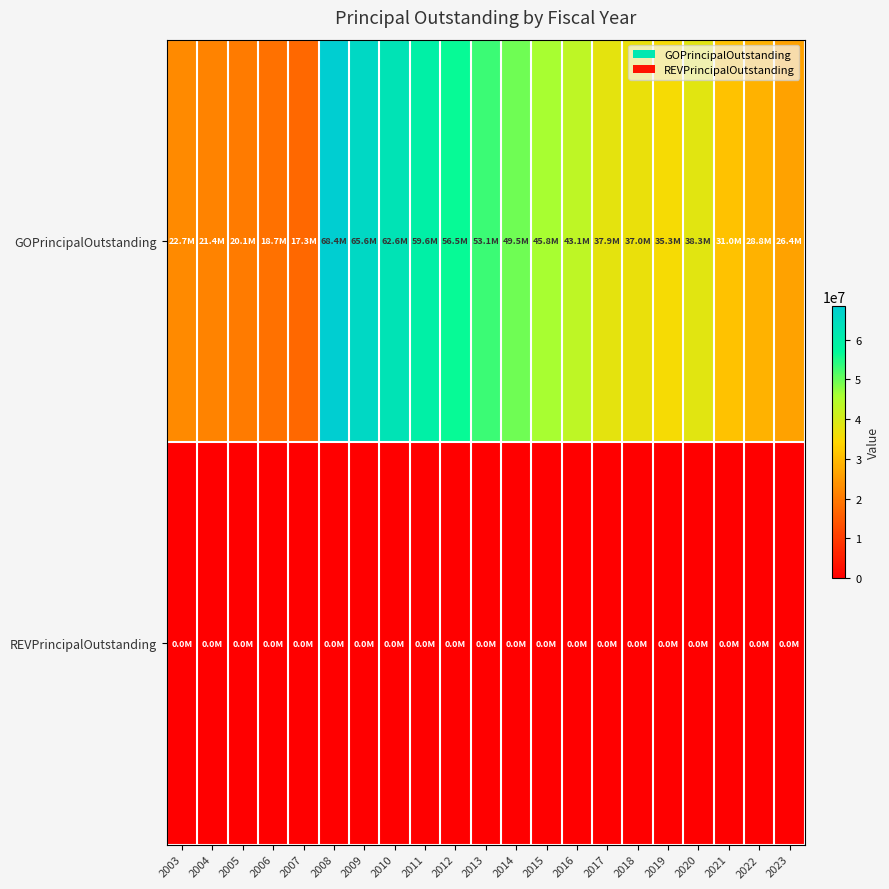

What is the difference between the highest and lowest values at 2009?

65586262.4